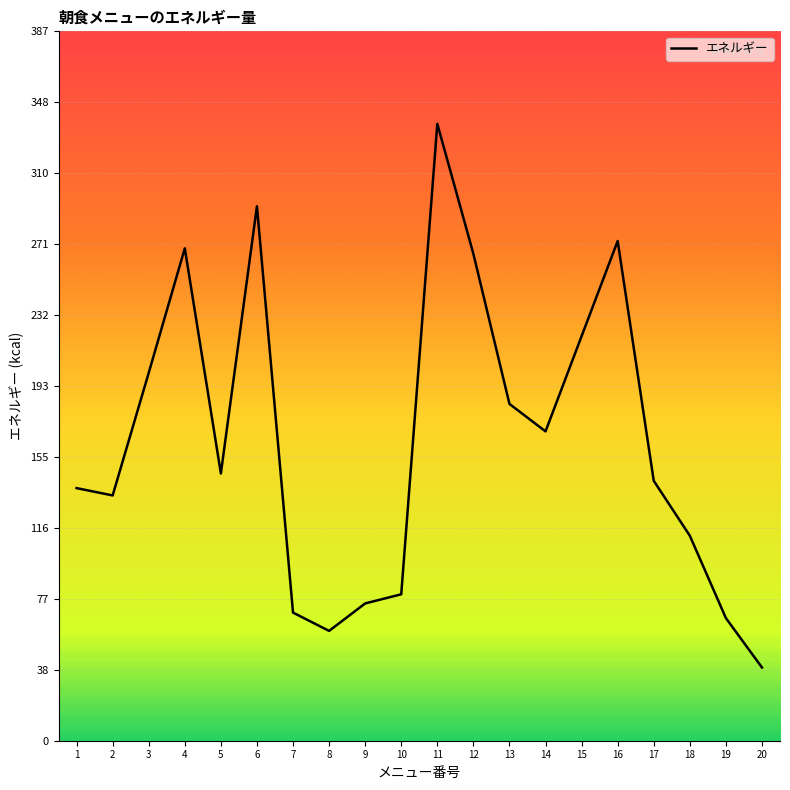

At which label does the data first exceed 146?

3